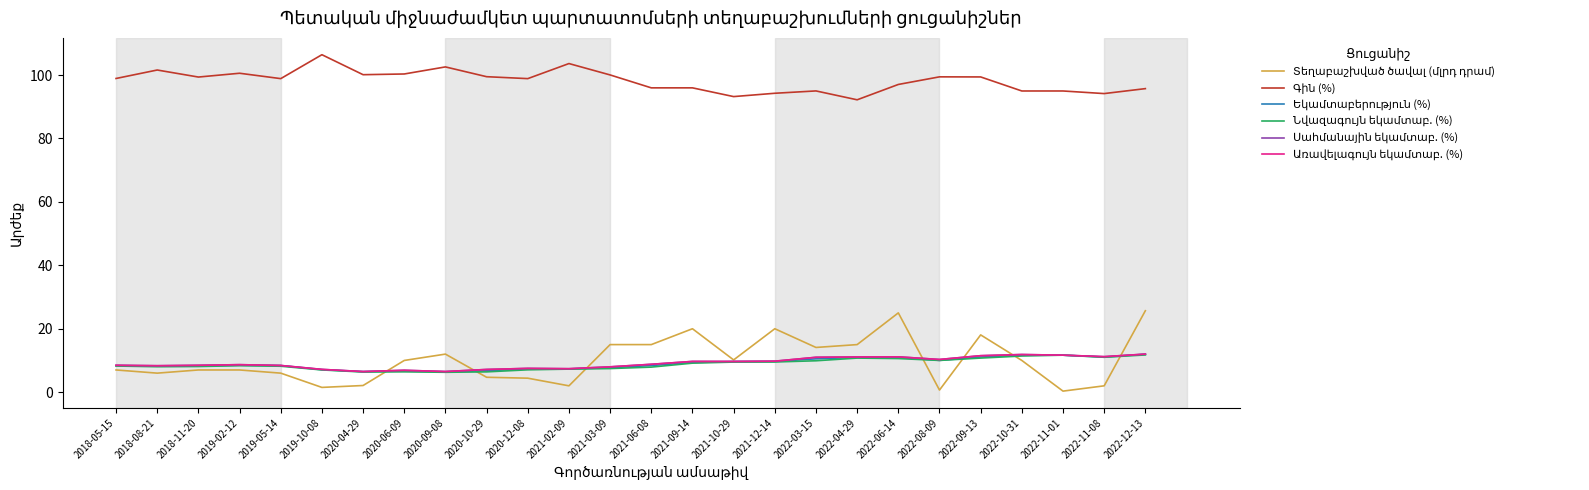

List the labels in order of Նվազագույն եկամտաբ. (%) value, largest first.

2022-12-13, 2022-11-01, 2022-10-31, 2022-11-08, 2022-09-13, 2022-04-29, 2022-06-14, 2022-08-09, 2022-03-15, 2021-12-14, 2021-10-29, 2021-09-14, 2019-02-12, 2018-05-15, 2019-05-14, 2018-11-20, 2018-08-21, 2021-06-08, 2021-03-09, 2021-02-09, 2020-12-08, 2019-10-08, 2020-06-09, 2020-10-29, 2020-04-29, 2020-09-08